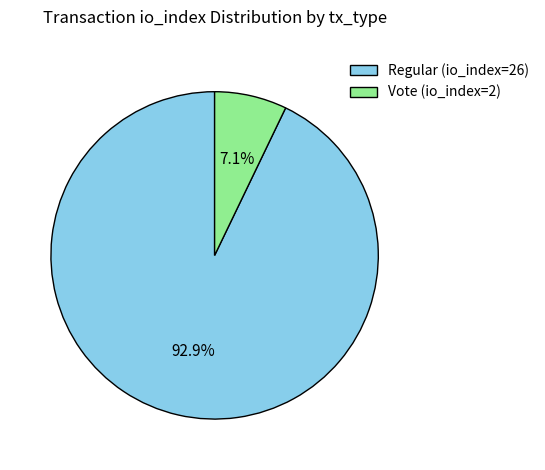

To the nearest percent, what portion does Vote (io_index=2) represent?

7%